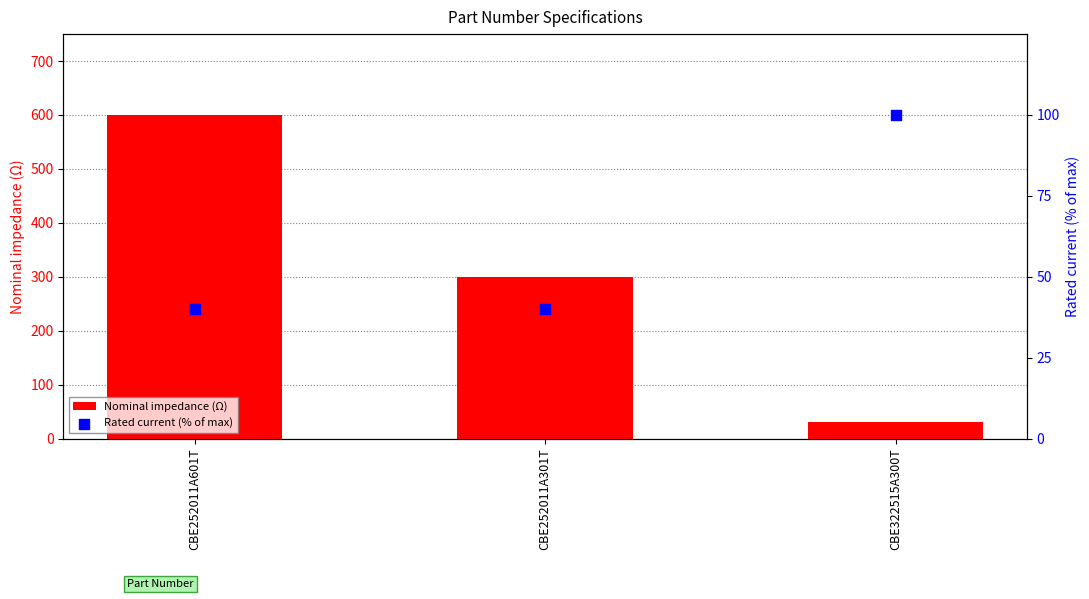

At which category is the sum across all series the highest?

CBE252011A601T